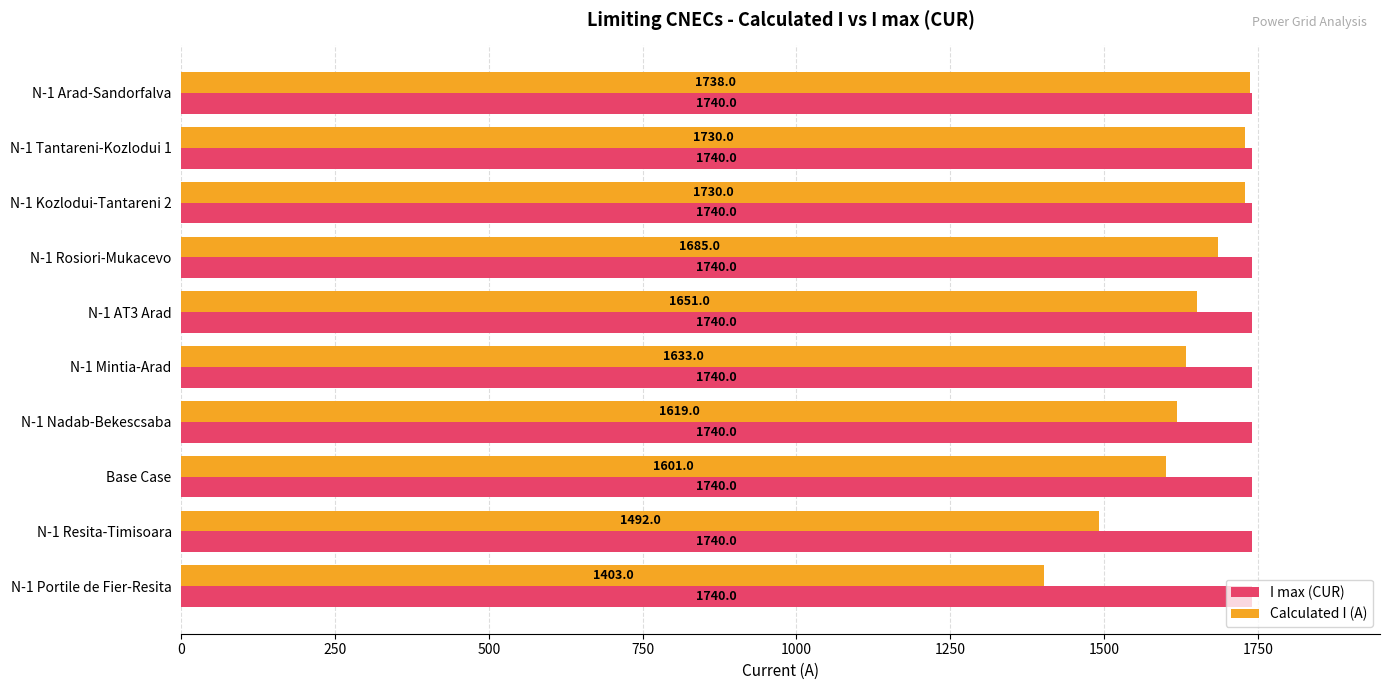

What are all the series names shown in the legend?

I max (CUR), Calculated I (A)